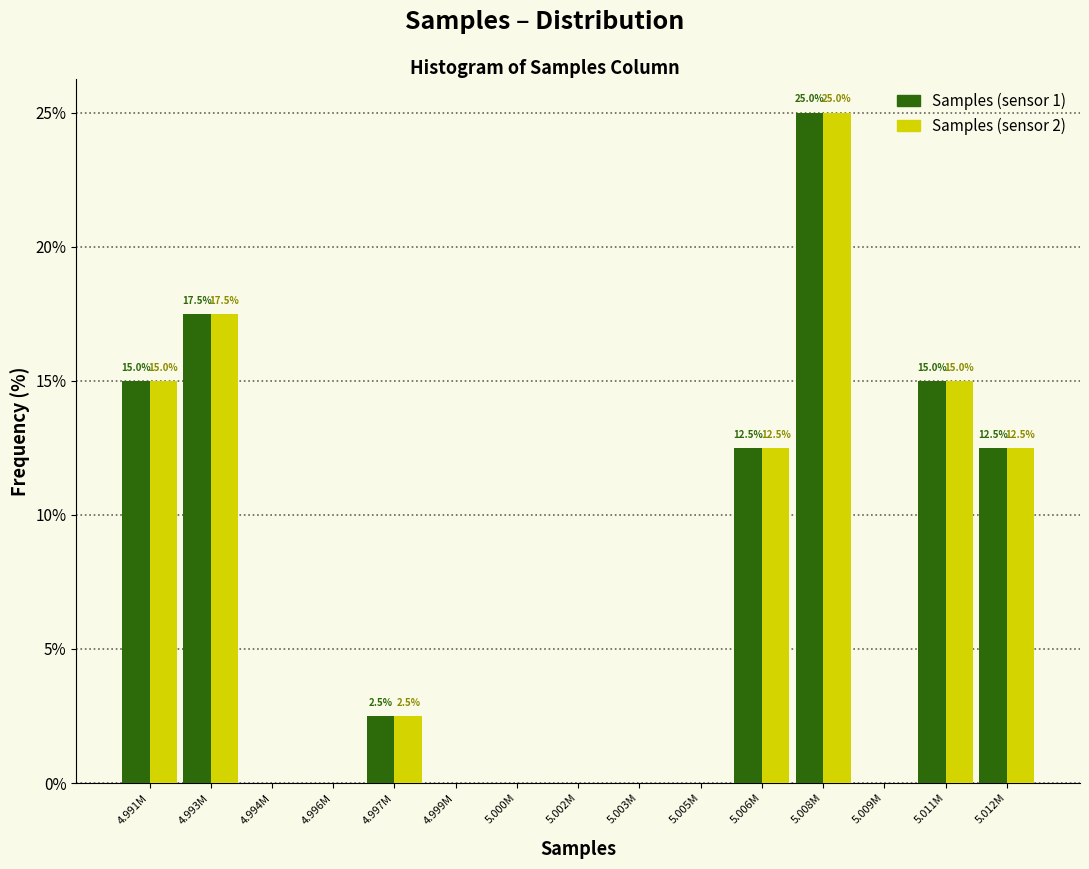

What is the total value across all series at 5.008M?

50.0